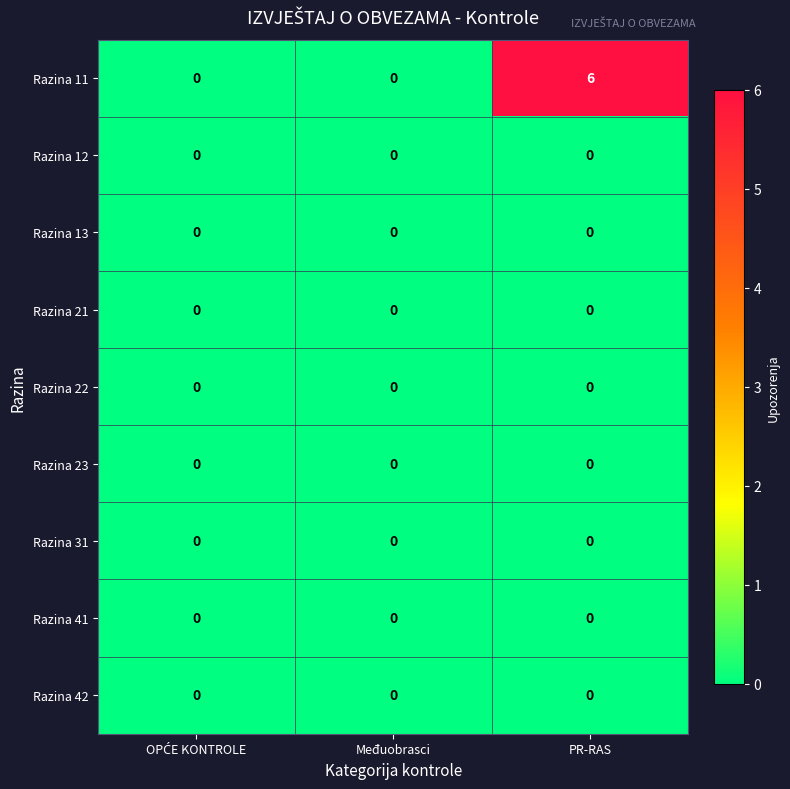

How many series are shown in this chart?

9